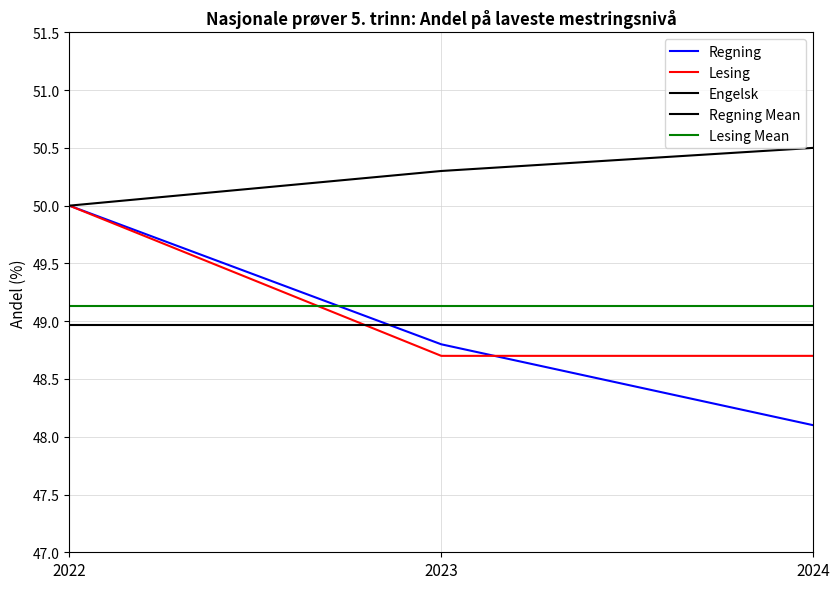

At which label is Lesing closest to 49?

2023